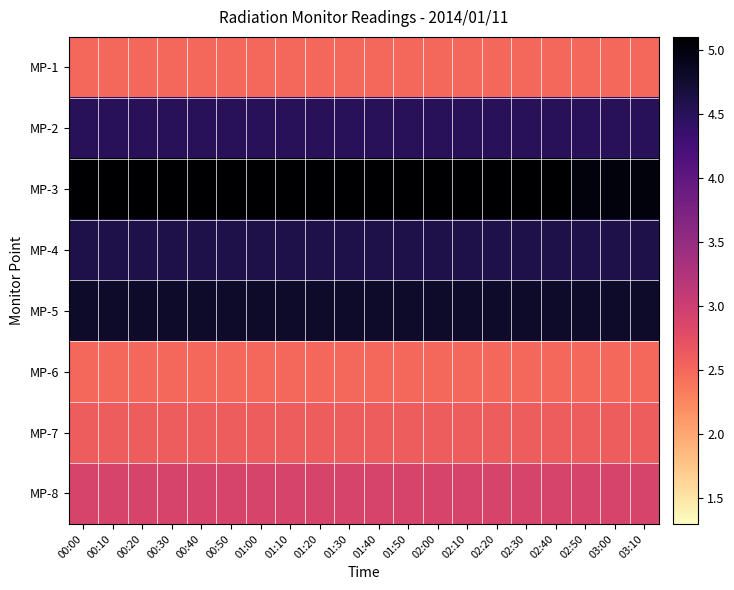

Which series has the largest total across all categories?

MP-3